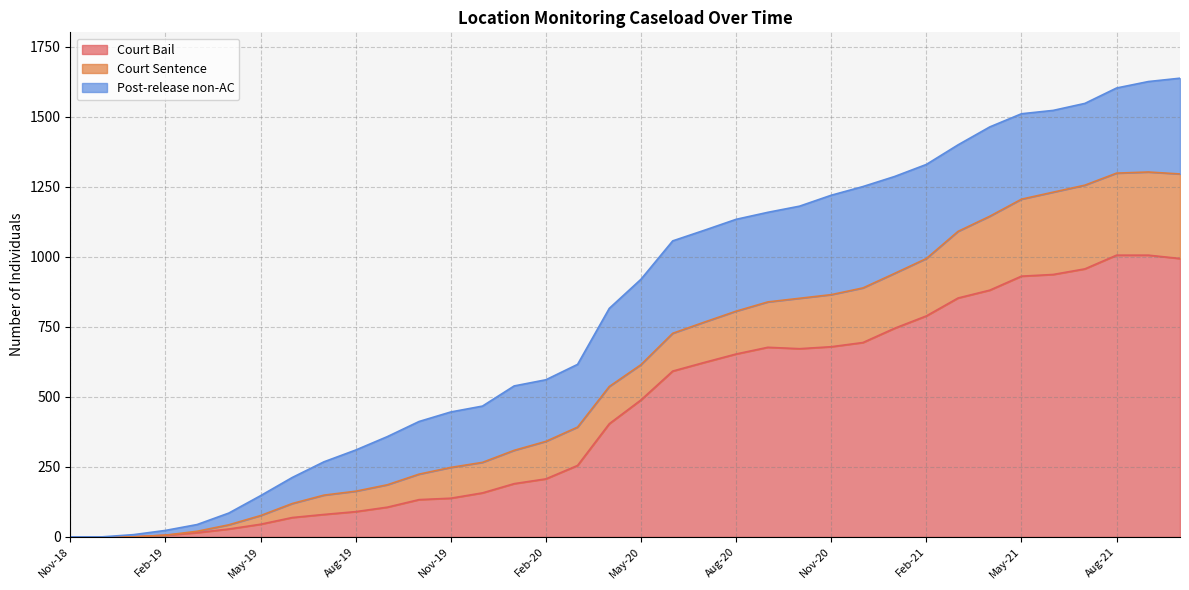

Reading left to right, transcribe all the data shown in this chart.

Court Bail: 0	0	0	6	15	28	45	69	80	90	106	133	138	157	190	207	255	404	489	592	623	653	677	672	679	694	745	789	853	881	931	937	957	1006	1006	994
Court Sentence: 0	0	0	0	5	15	31	50	69	73	80	91	110	109	119	134	137	133	126	135	144	153	162	180	186	195	196	205	238	264	275	294	299	293	297	302
Post-release non-AC: 0	0	8	17	24	42	71	93	119	147	172	188	198	201	230	220	224	279	305	330	328	328	320	329	355	362	346	336	309	319	305	292	292	304	323	342